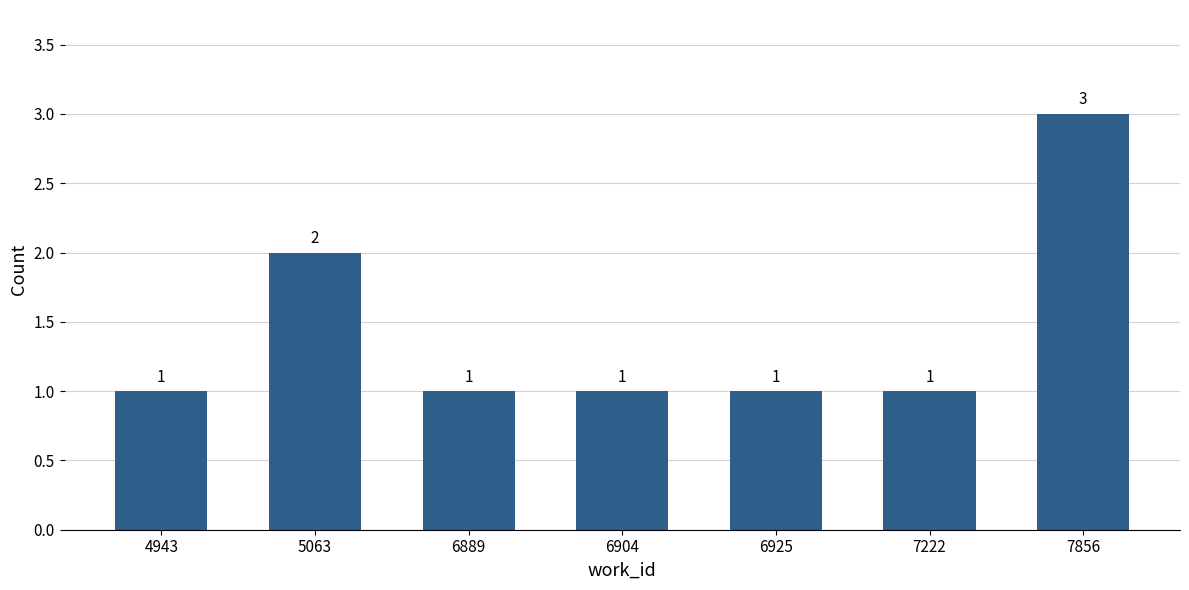

The value at 6889 is 1. True or false?

True